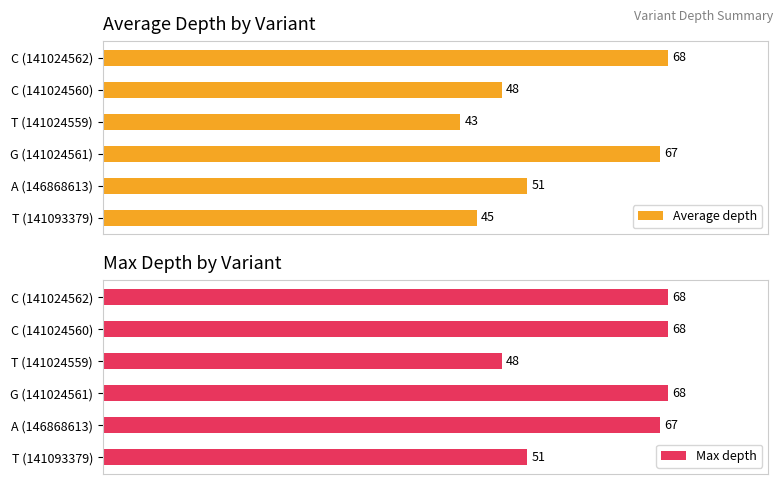

How many categories are shown in the chart?

6